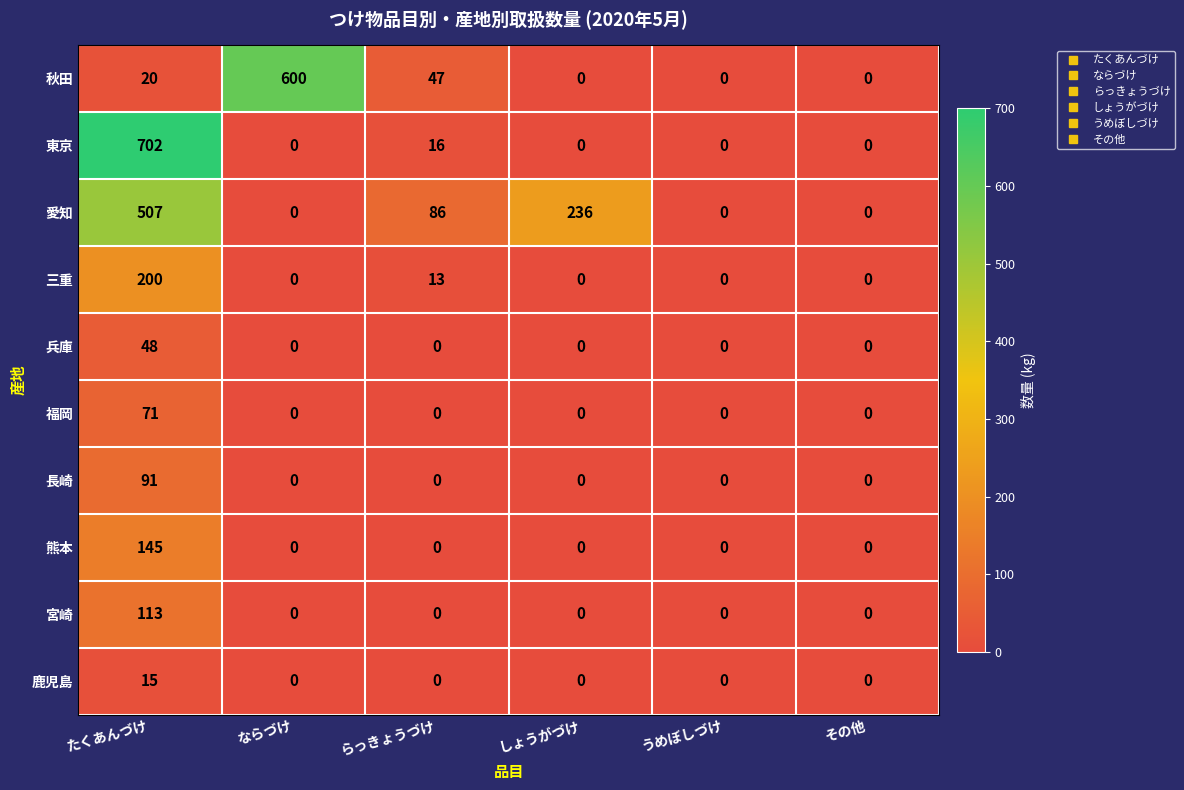

List the series in order of their peak value, highest first.

東京, 秋田, 愛知, 三重, 熊本, 宮崎, 長崎, 福岡, 兵庫, 鹿児島